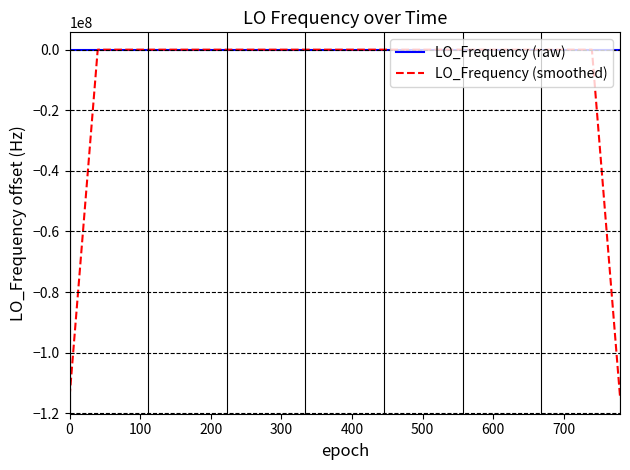

What is the smallest value displayed?

-114418800.1